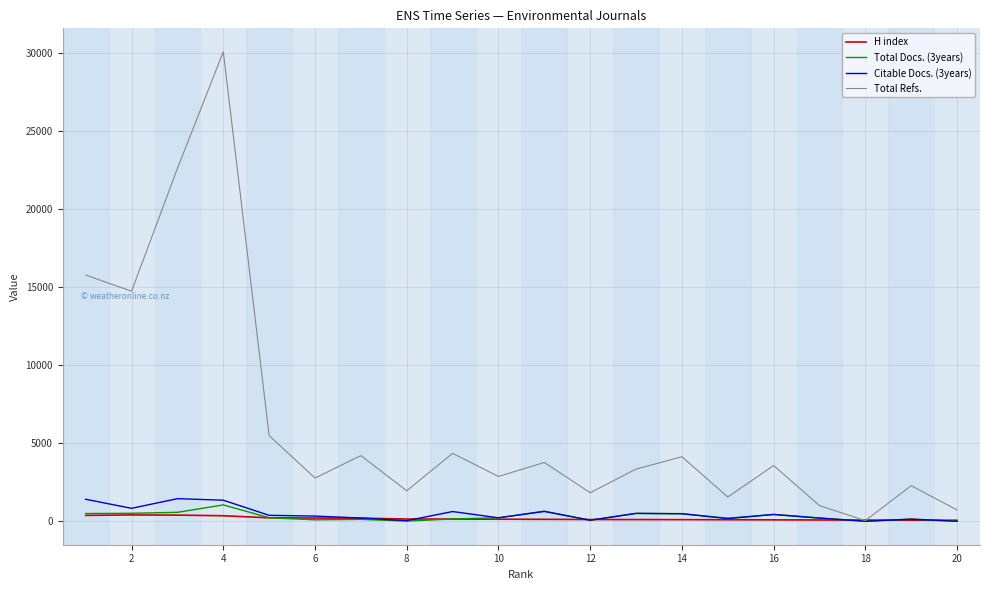

What is the maximum value shown in the chart?

30055